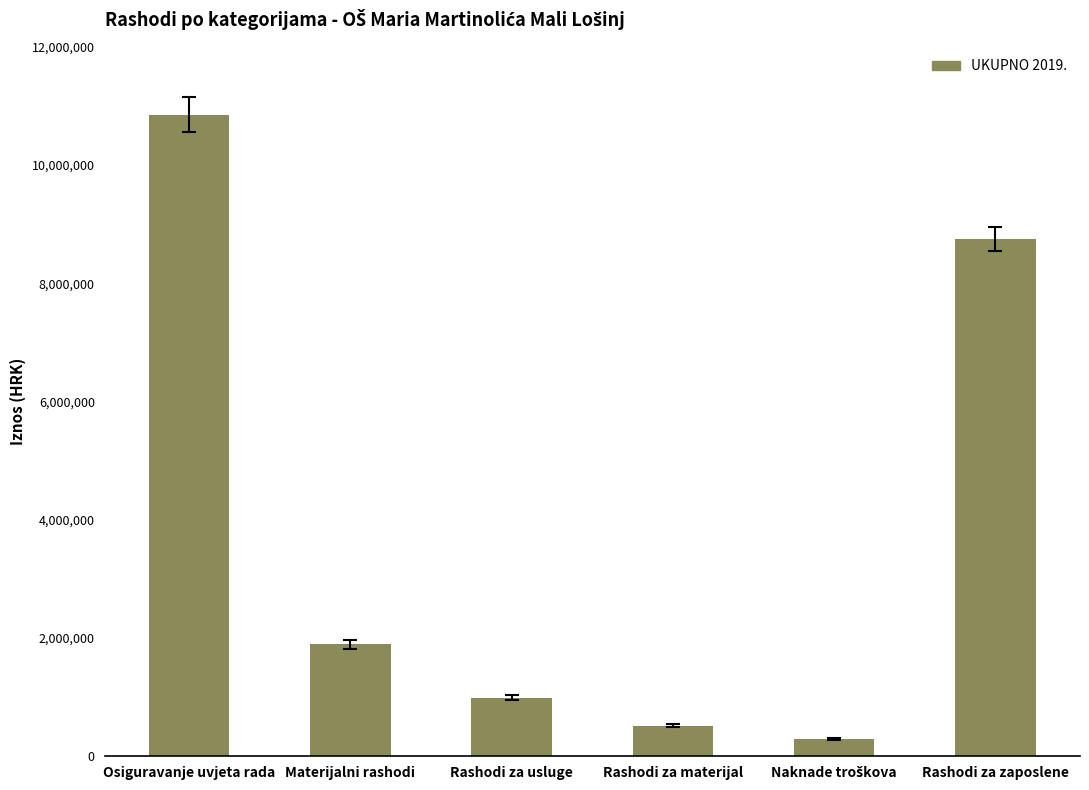

Reading left to right, transcribe all the data shown in this chart.

10850520	1894937	989952	519184	293964	8750240